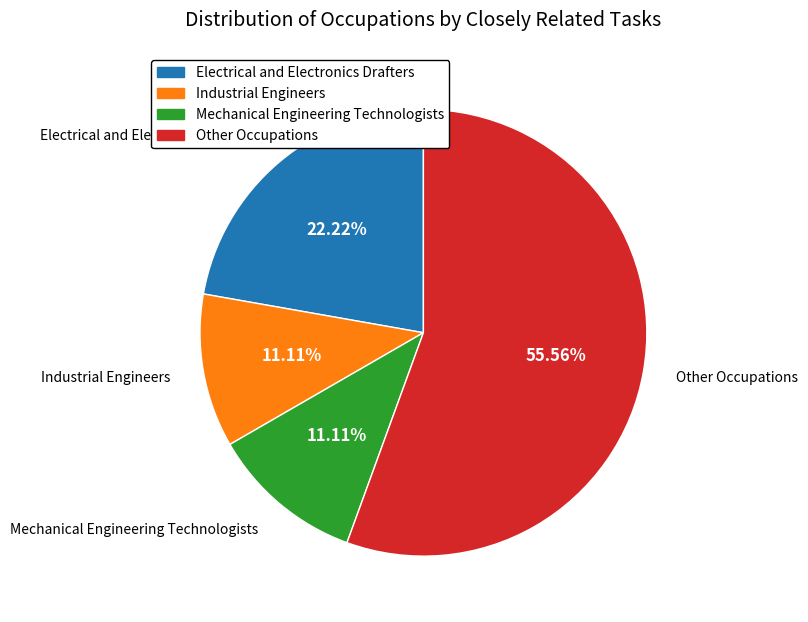

Does any single category account for the majority?

Yes